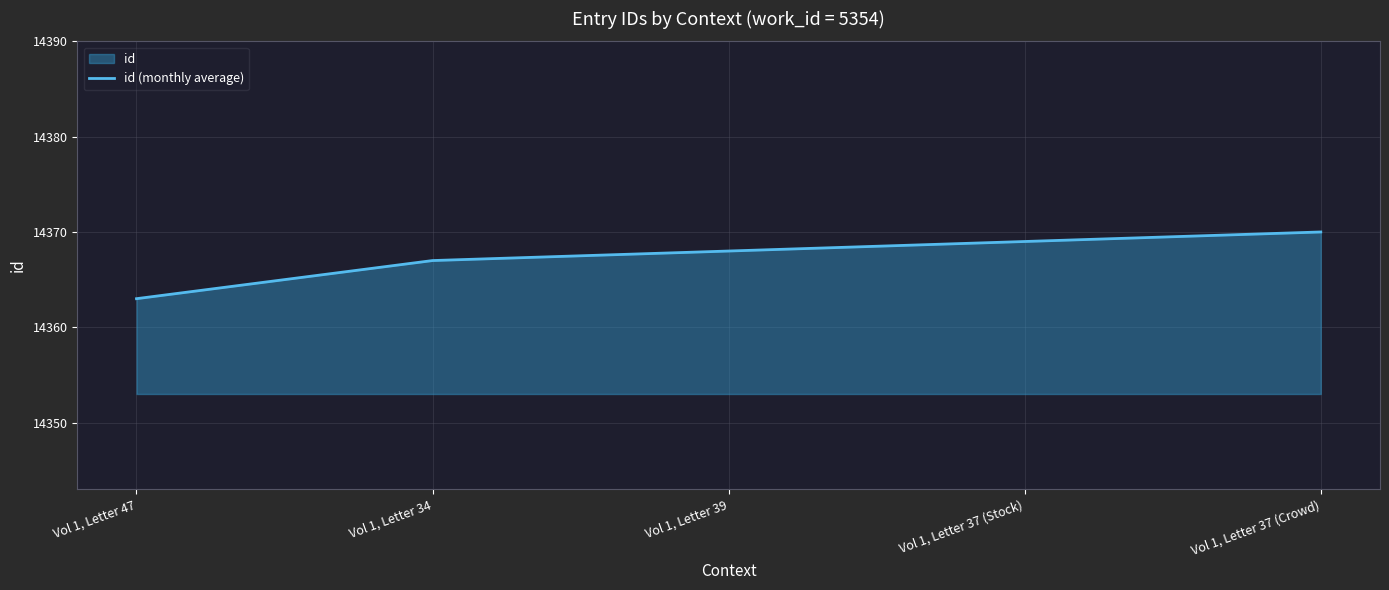

What is the value of the 3rd point from the left?

14368